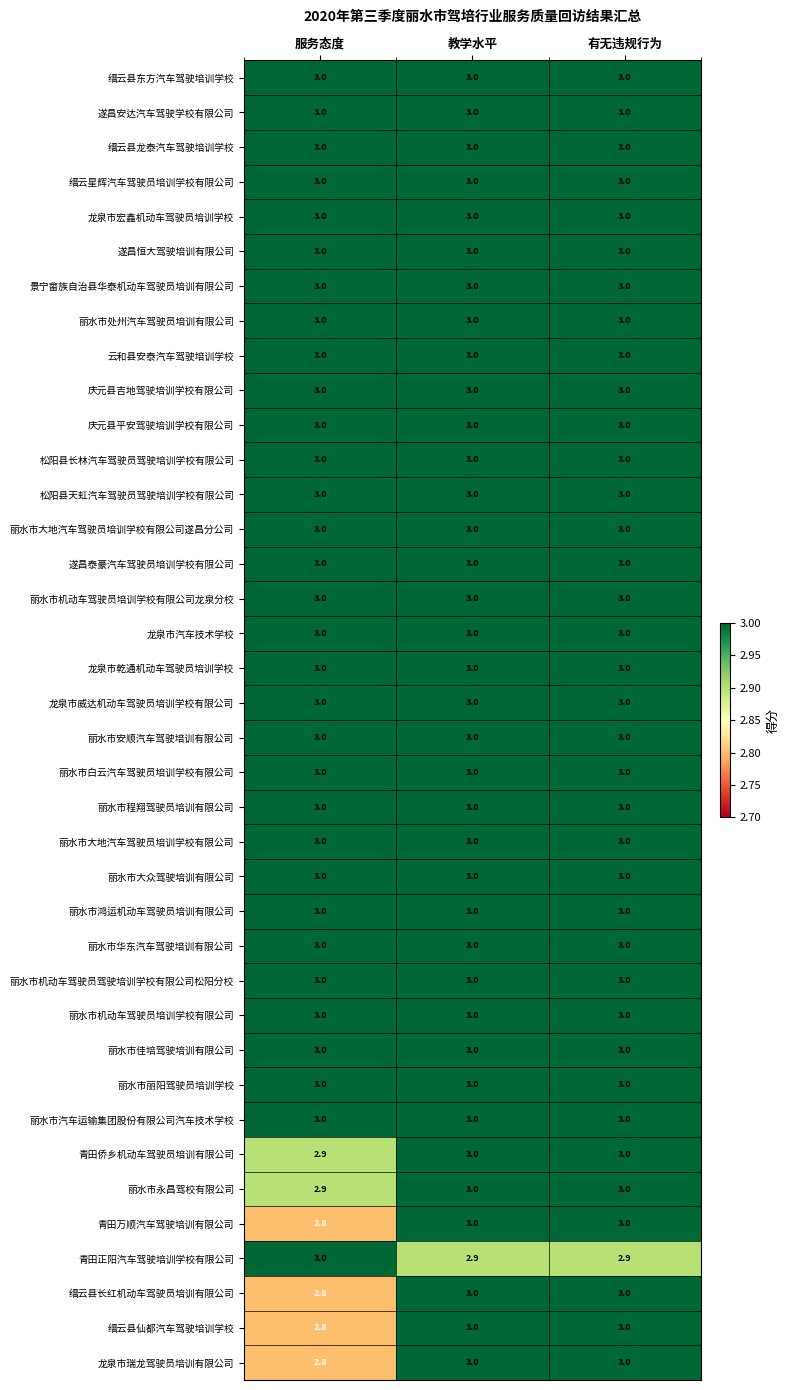

Count the number of categories in the chart.

3